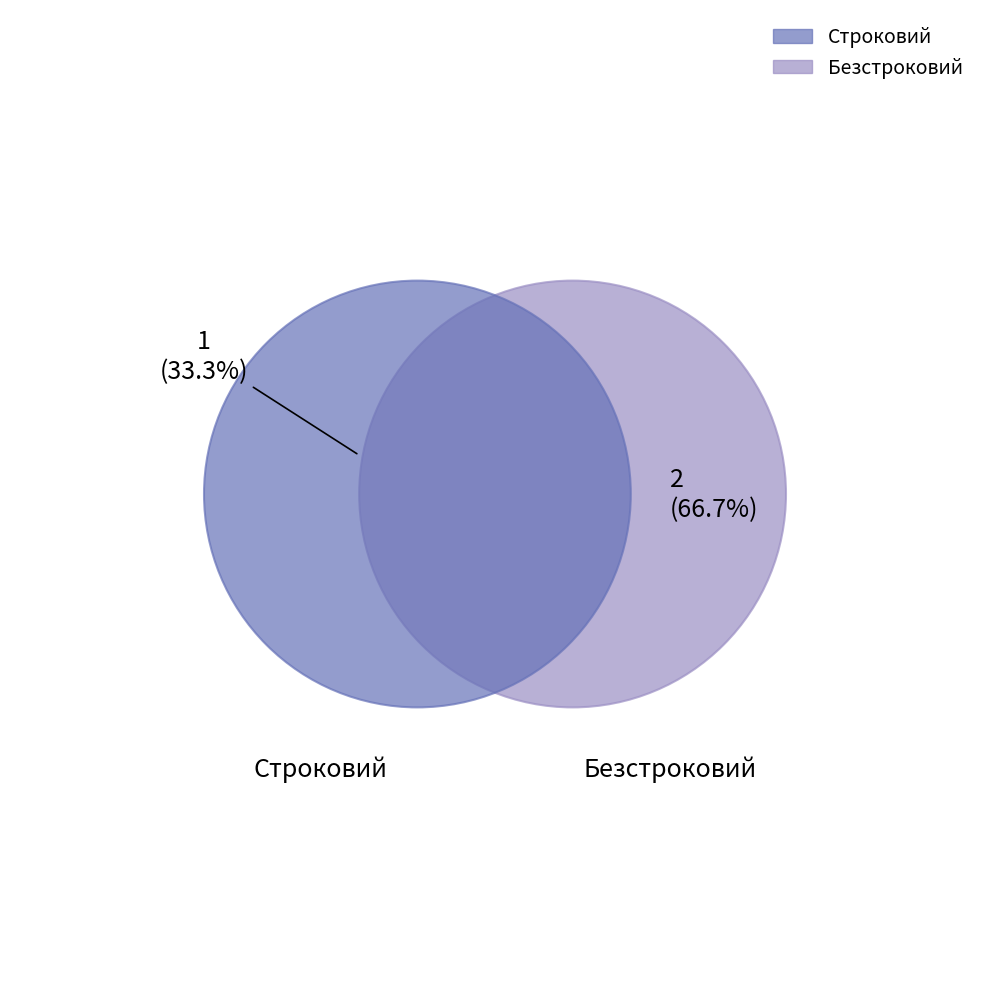

Rank the categories by value from lowest to highest.

Строковий, Безстроковий